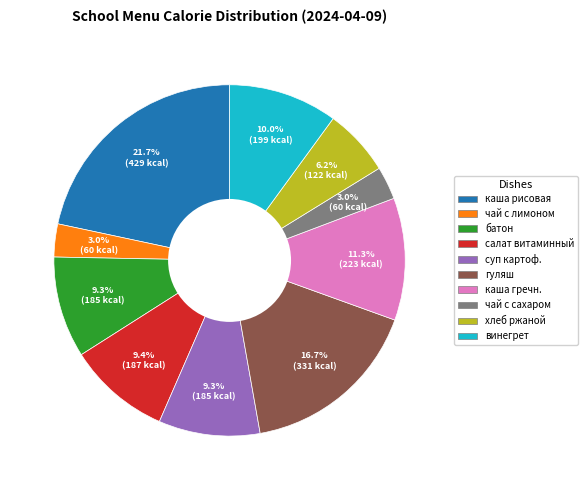

Is there a majority slice in this chart?

No